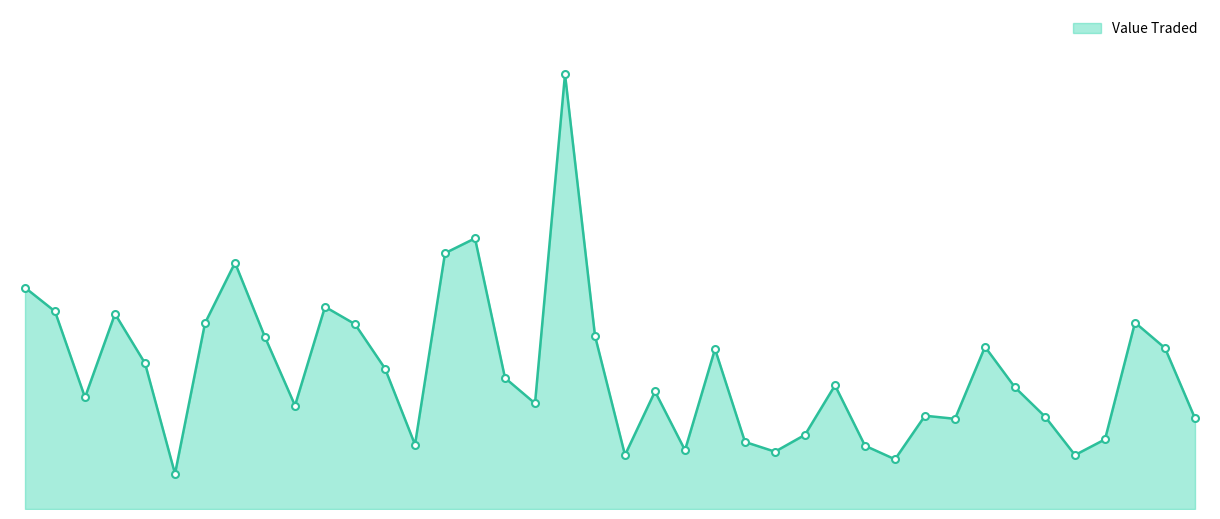

How many interior local peaks (higher than both neighbors) does the data have?

11